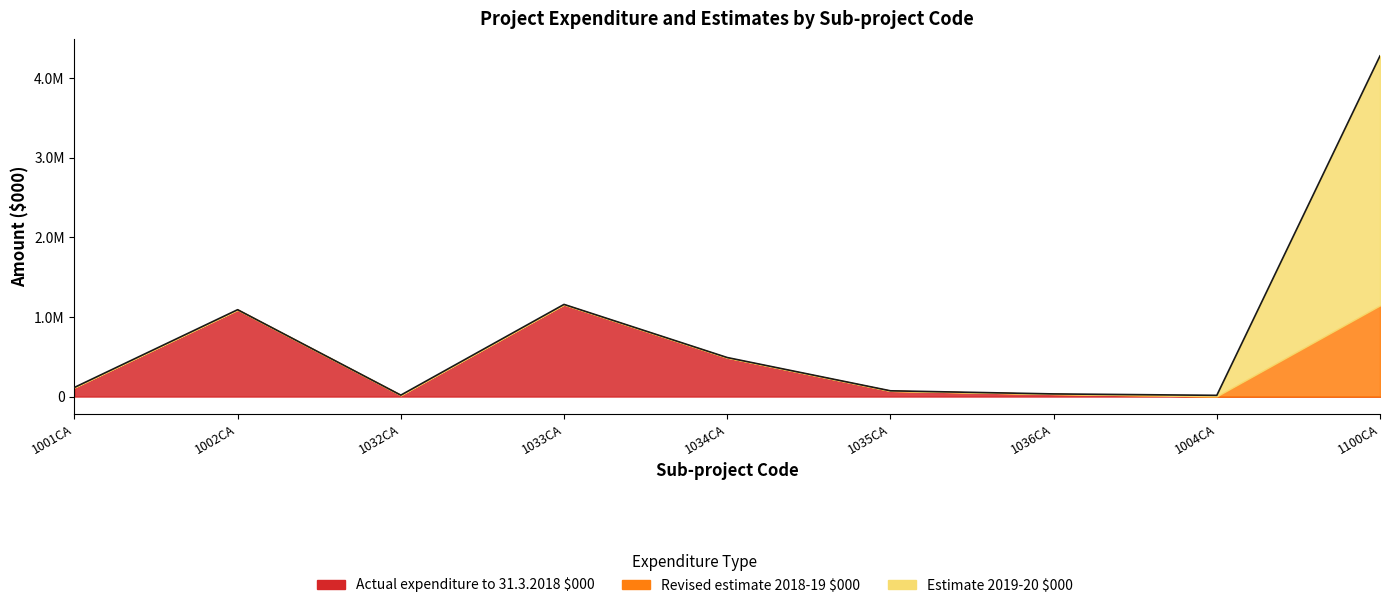

Reading right to left, transcribe all the data shown in this chart.

Actual expenditure to 31.3.2018 $000: 1100CA=0	1004CA=0	1036CA=33233	1035CA=72383	1034CA=488377	1033CA=1155956	1032CA=17682	1002CA=1091250	1001CA=114762
Revised estimate 2018-19 $000: 1100CA=1145227	1004CA=3144	1036CA=15	1035CA=15	1034CA=1000	1033CA=1000	1032CA=100	1002CA=180	1001CA=10
Estimate 2019-20 $000: 1100CA=3135990	1004CA=12210	1036CA=15	1035CA=15	1034CA=1000	1033CA=1000	1032CA=100	1002CA=100	1001CA=10